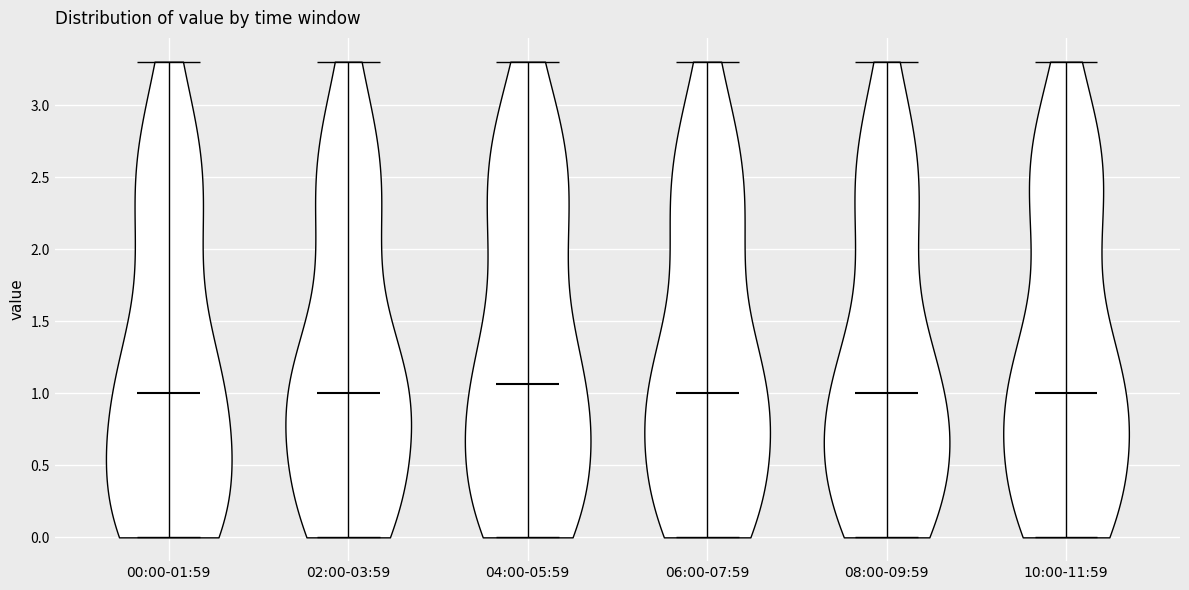

Which violin has the highest median line?

04:00-05:59